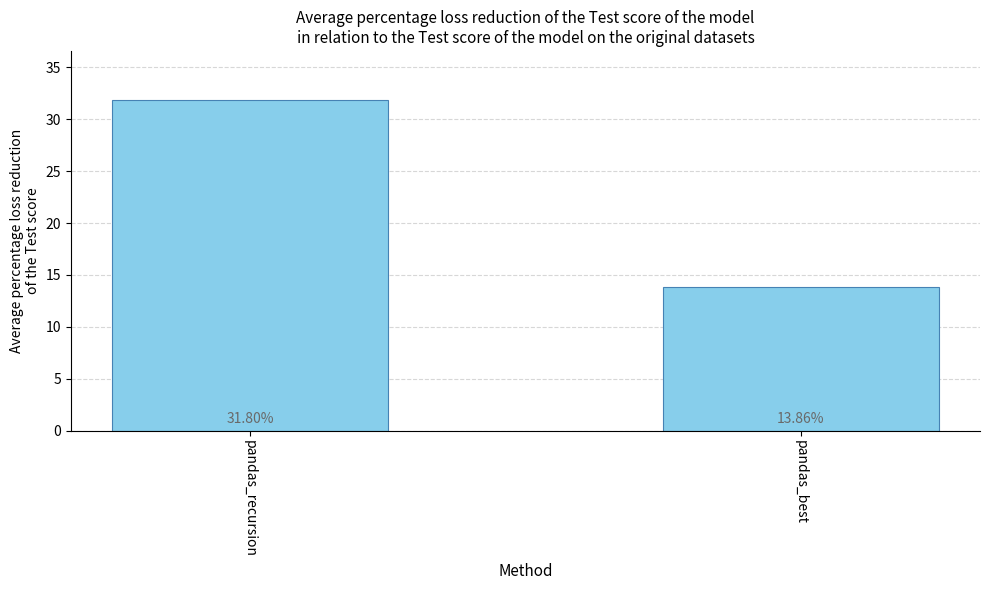

What is the ratio of the value at pandas_best to the value at pandas_recursion?

0.4